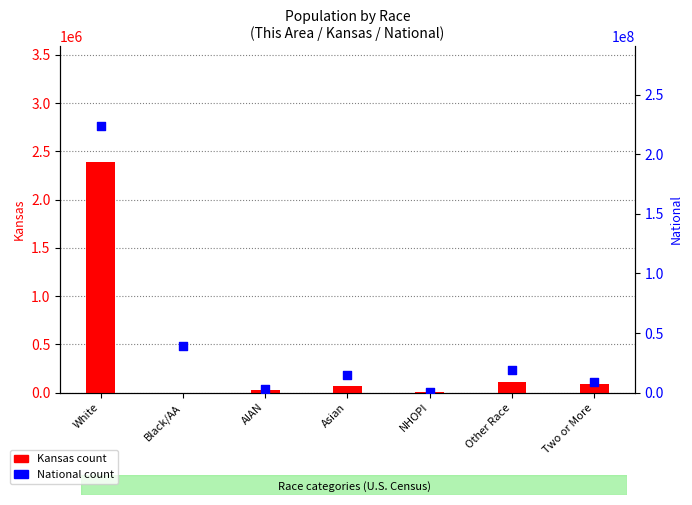

Which series has the largest Y range (max minus min)?

National